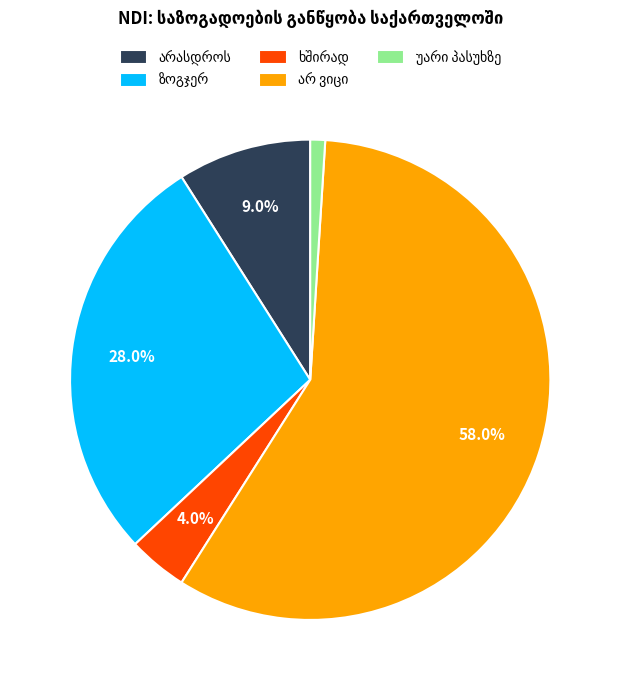

Is there any slice that represents more than half of the pie?

Yes